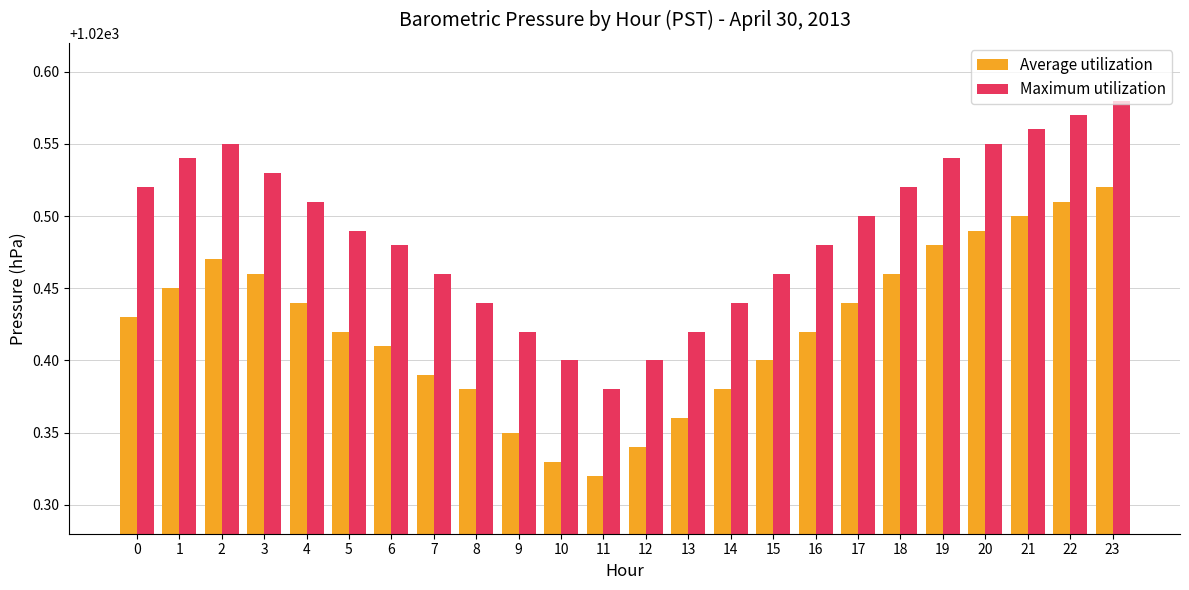

Is it true that Average utilization equals 1020.5 at 18?

True